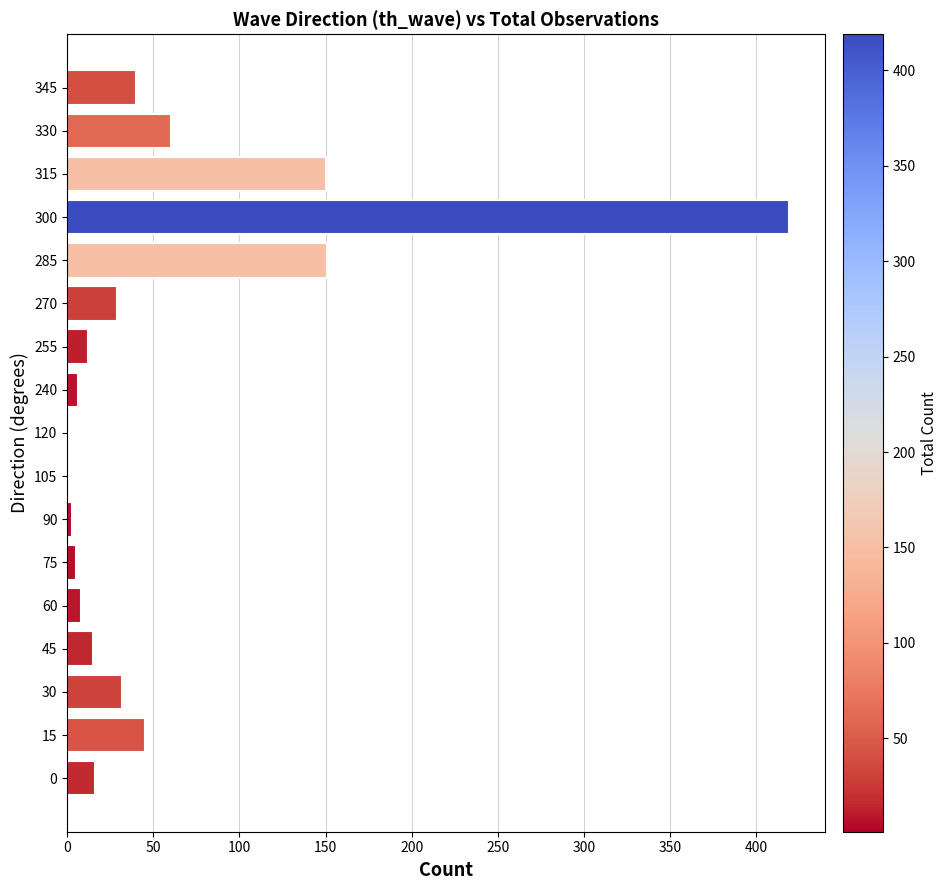

What is the sum of all values?

993